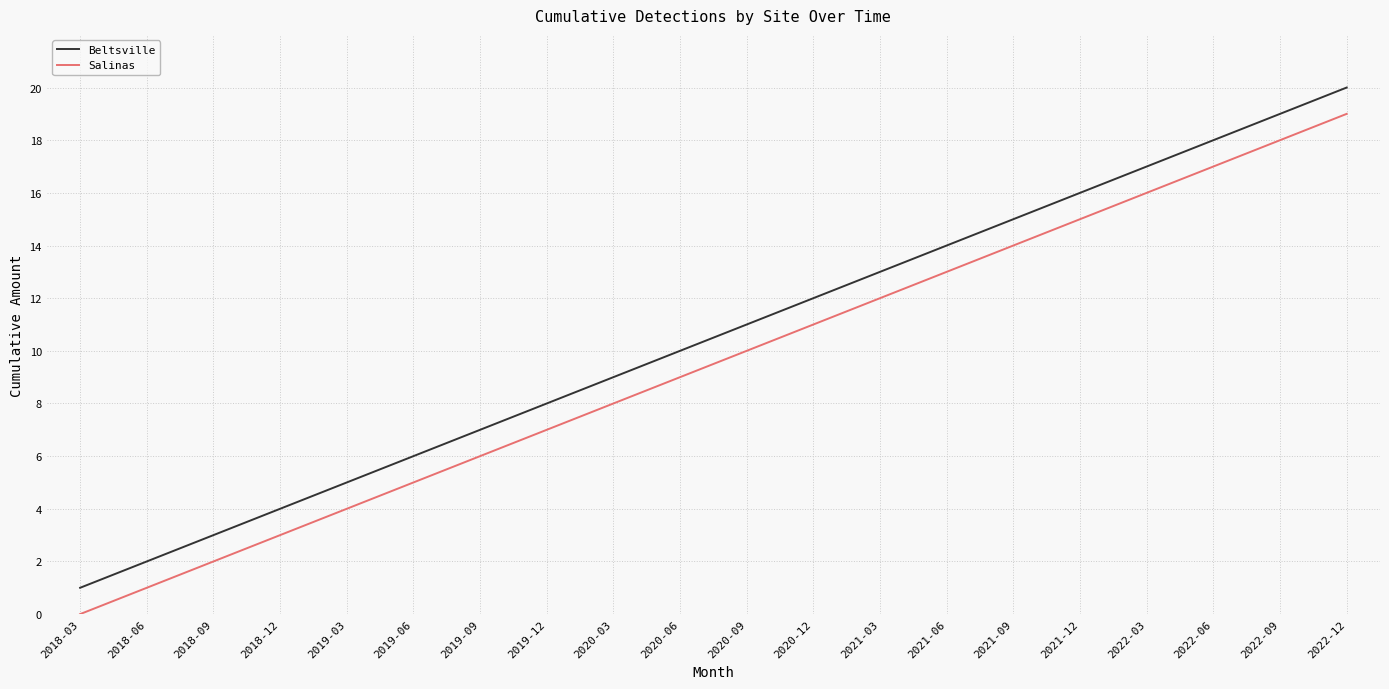

What is the difference between the maximum and minimum values in the Beltsville series?

19